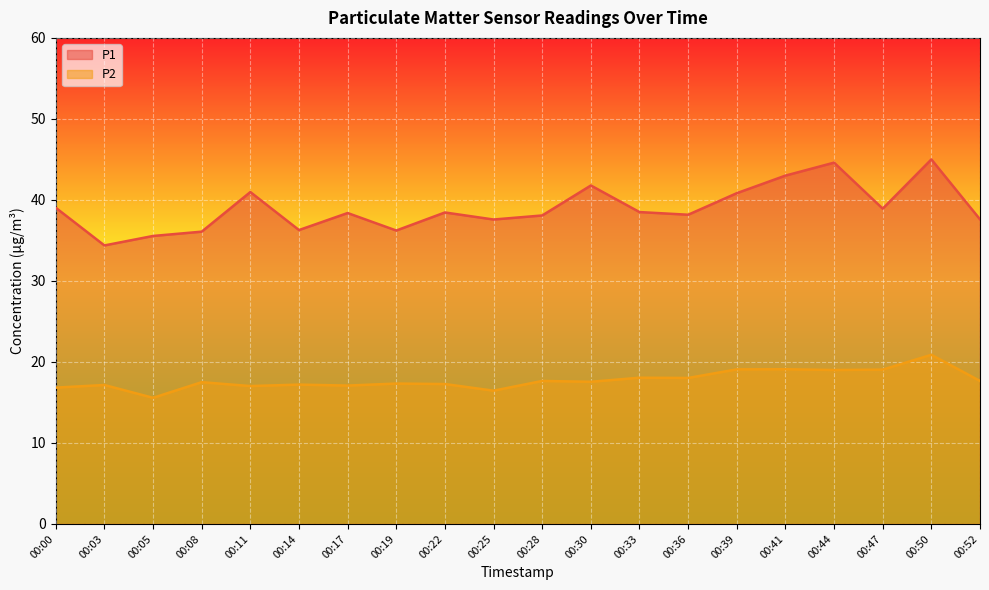

True or false: P2 has a value of 17.5 at 00:08.

True